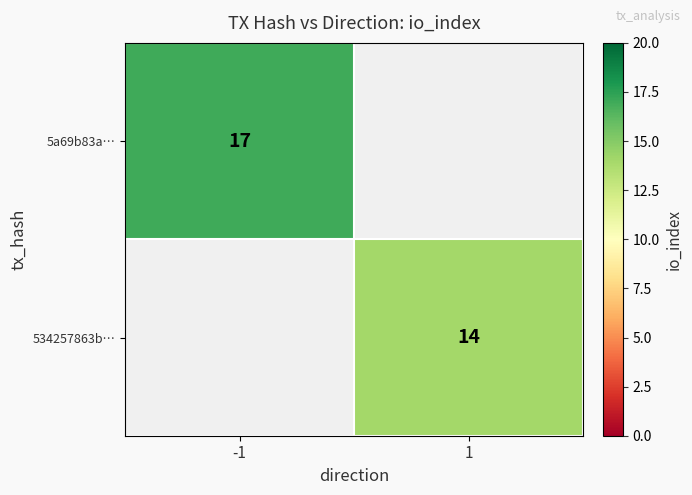

The 5a69b83a… series shows 17 at -1. True or false?

True